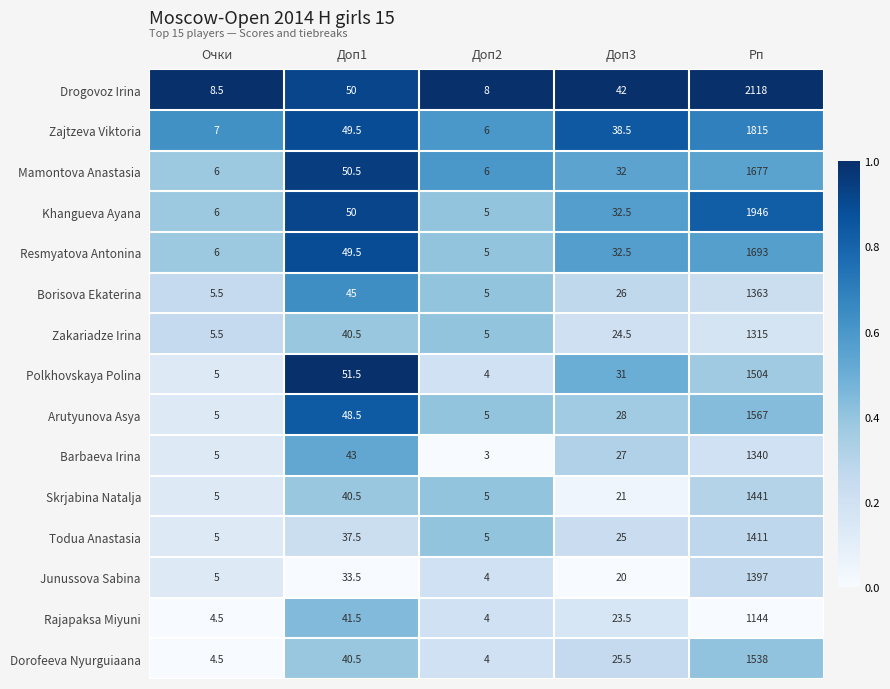

List the series in order of their peak value, lowest first.

Rajapaksa Miyuni, Zakariadze Irina, Barbaeva Irina, Borisova Ekaterina, Junussova Sabina, Todua Anastasia, Skrjabina Natalja, Polkhovskaya Polina, Dorofeeva Nyurguiaana, Arutyunova Asya, Mamontova Anastasia, Resmyatova Antonina, Zajtzeva Viktoria, Khangueva Ayana, Drogovoz Irina